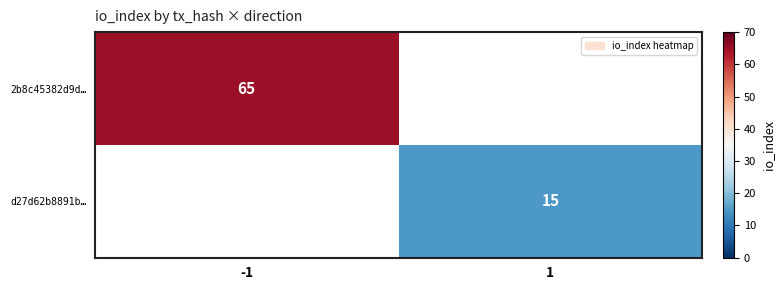

How many distinct data groups are displayed?

2